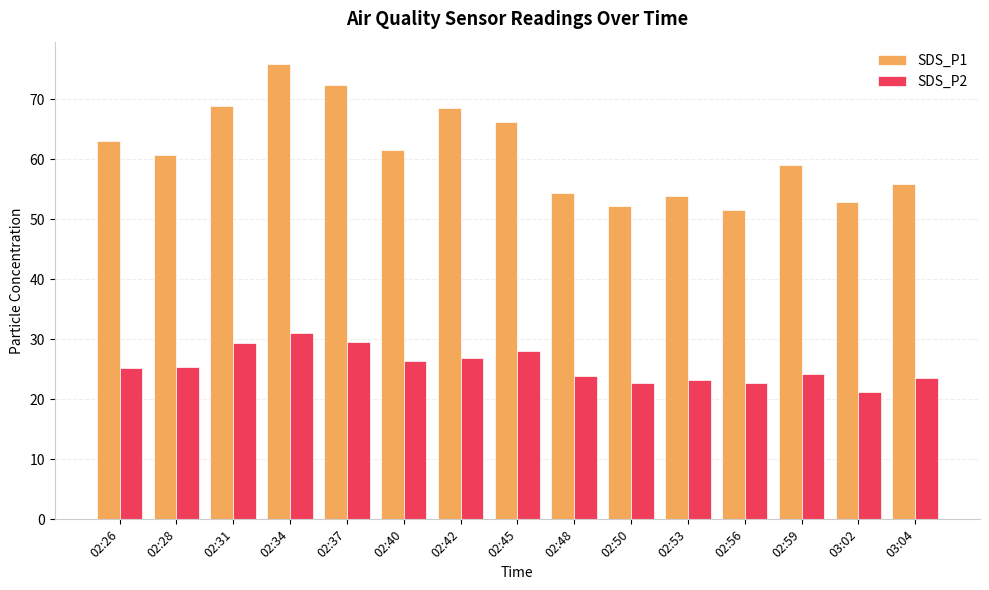

What value does the SDS_P1 series have at 02:59?

59.1